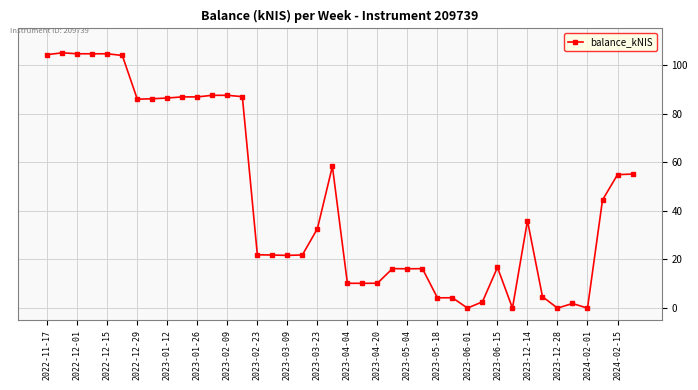

How many lines are shown in the chart?

1